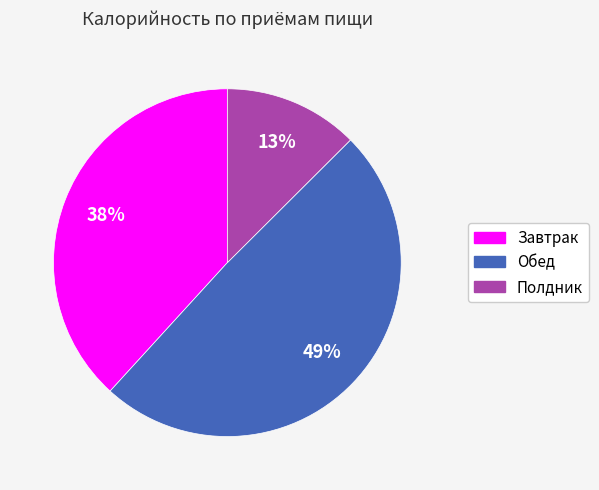

Count the number of slices in the pie.

3